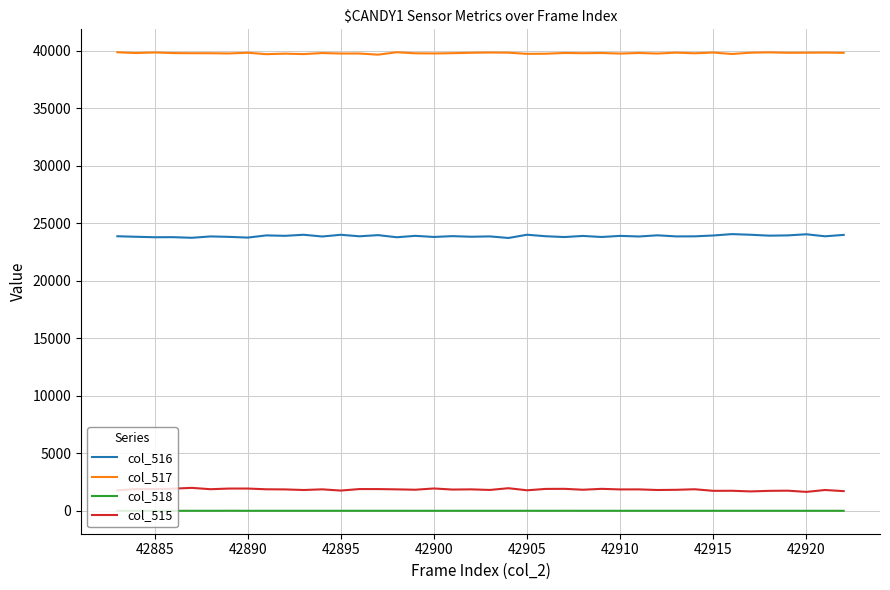

True or false: col_515 and col_518 intersect in this chart.

False